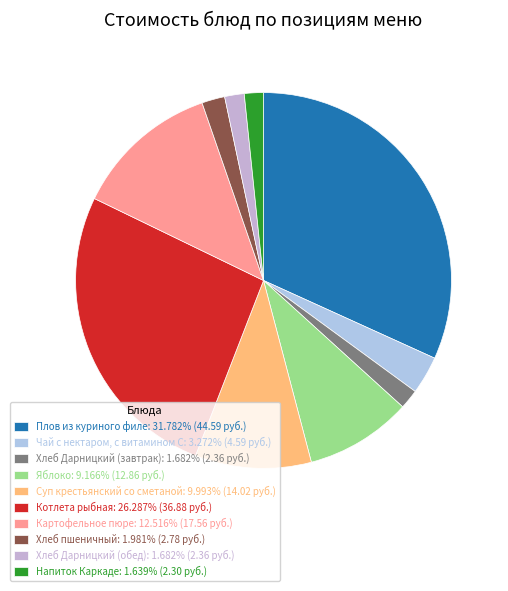

To the nearest percent, what is the average slice percentage?

10%